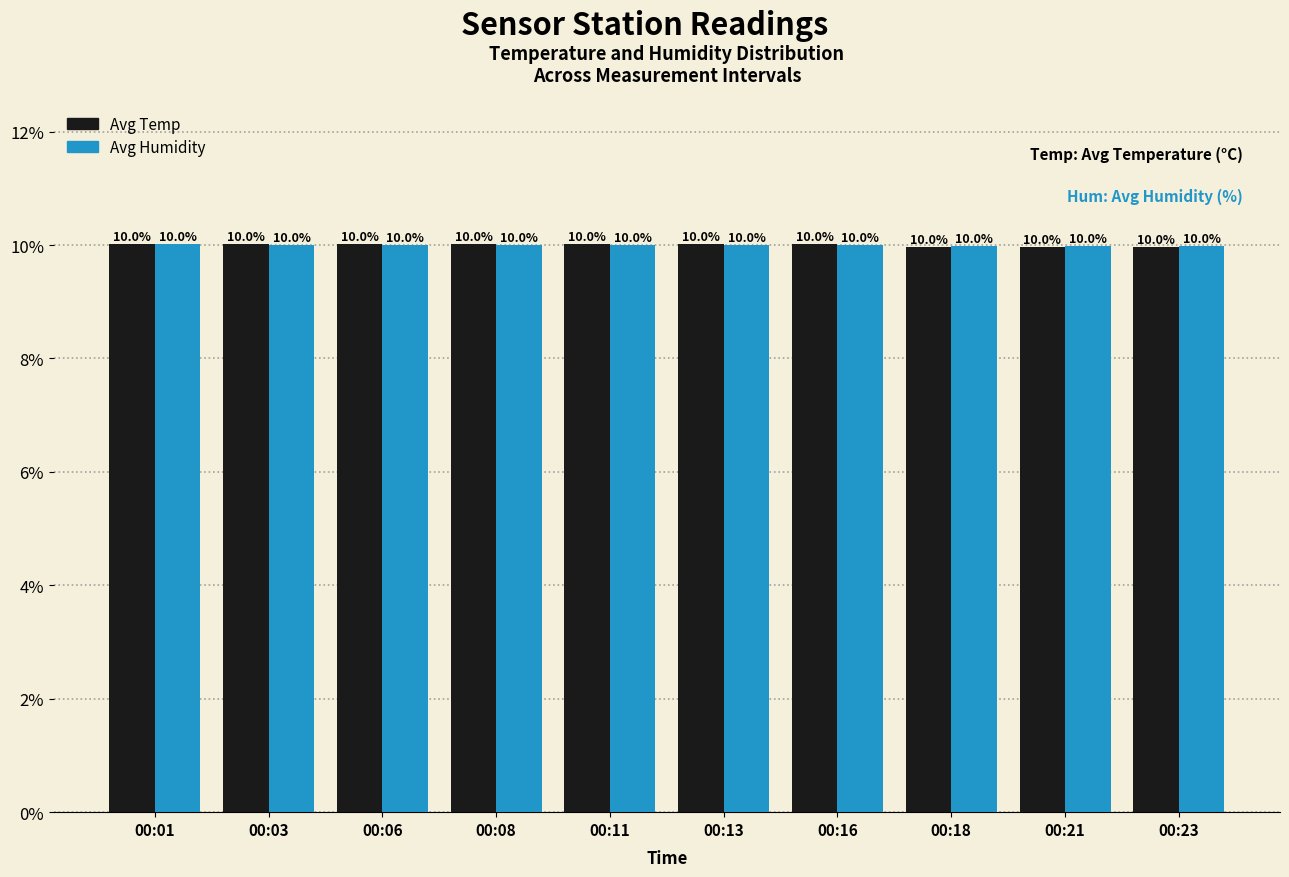

How many values in the Avg Humidity series are below 10?

3